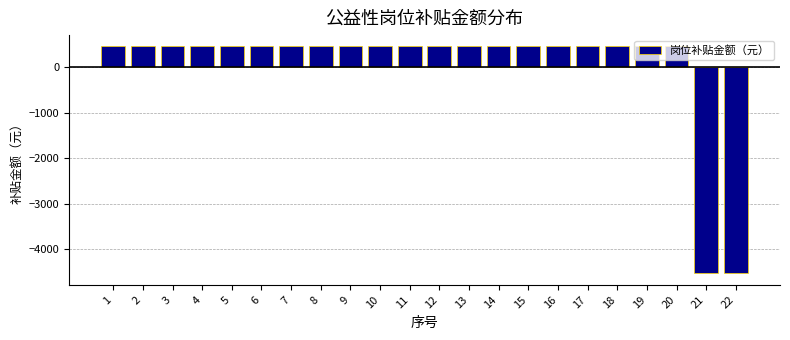

What is the difference between the second highest and second lowest values?

4990.0